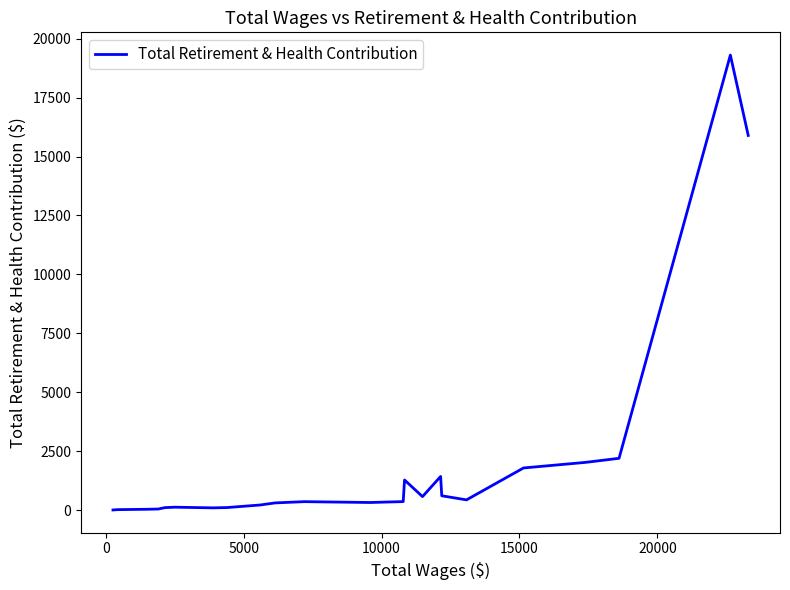

What is the greatest value displayed?

19303